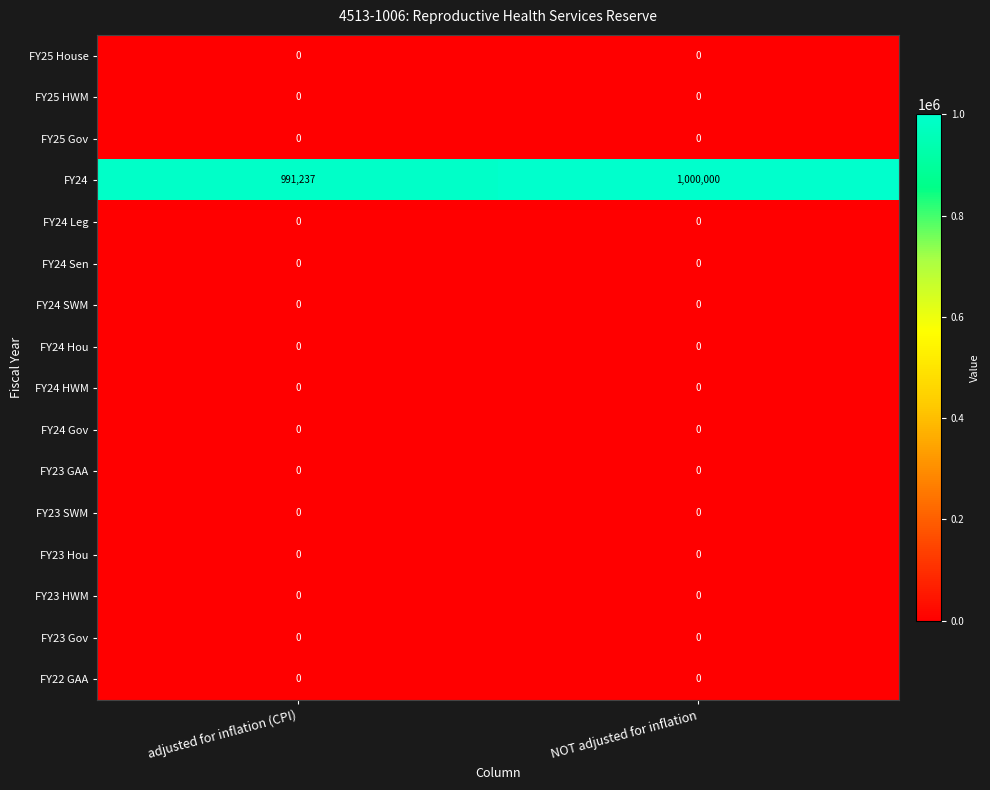

The FY23 GAA series shows 0 at NOT adjusted for inflation. True or false?

True